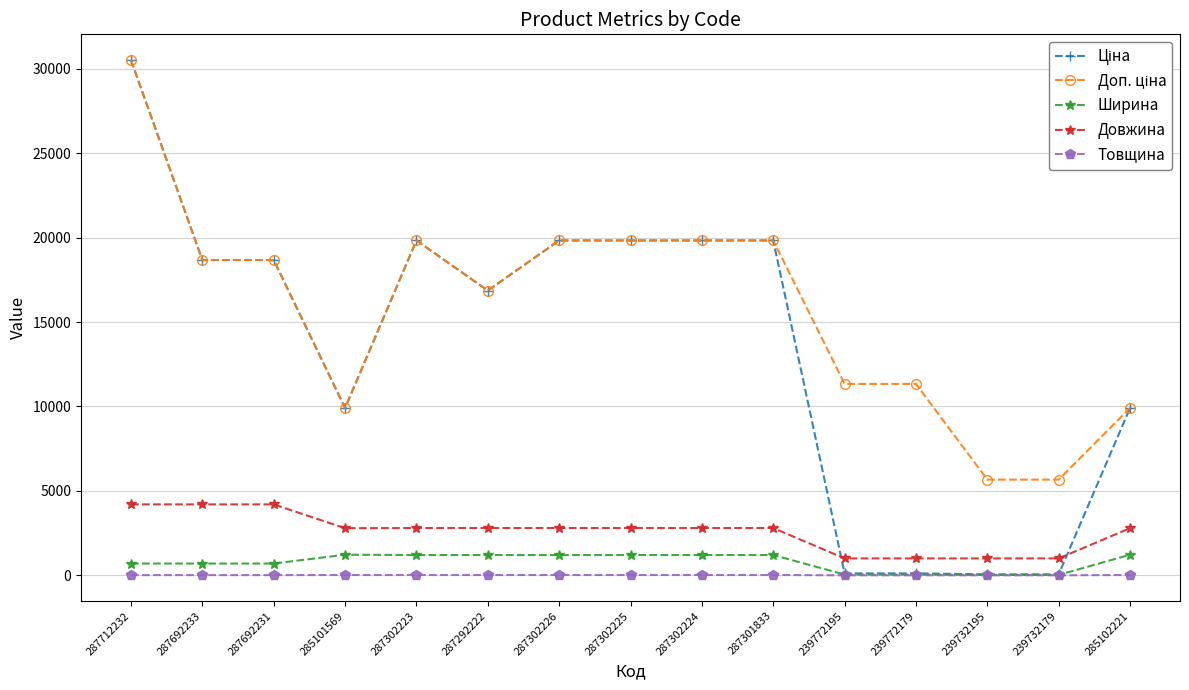

Is it true that Товщина equals 1.0 at 239772195?

True